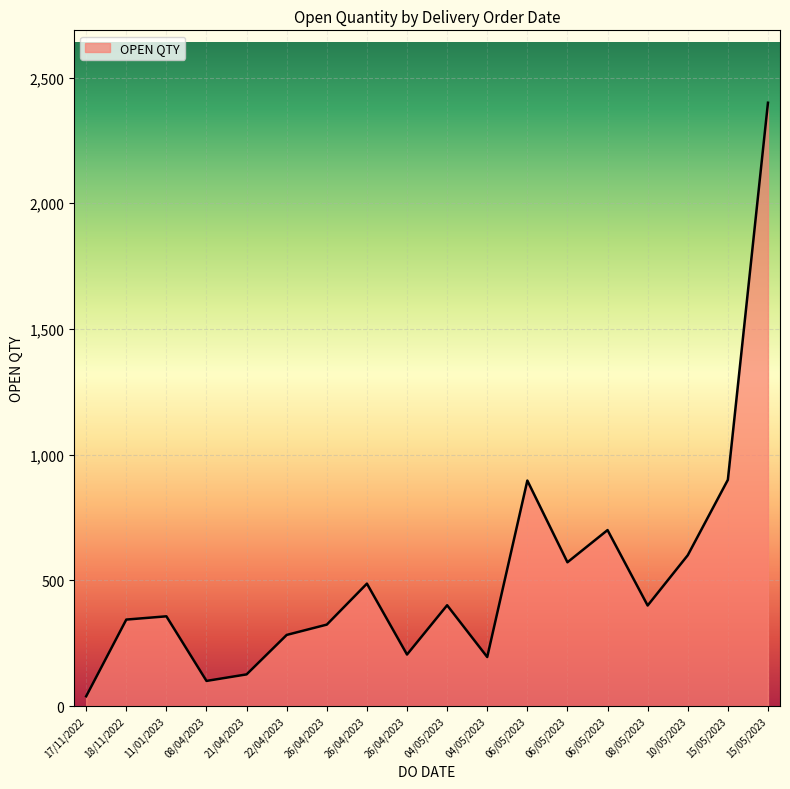

What is the difference between the values at 06/05/2023 and 26/04/2023?

248